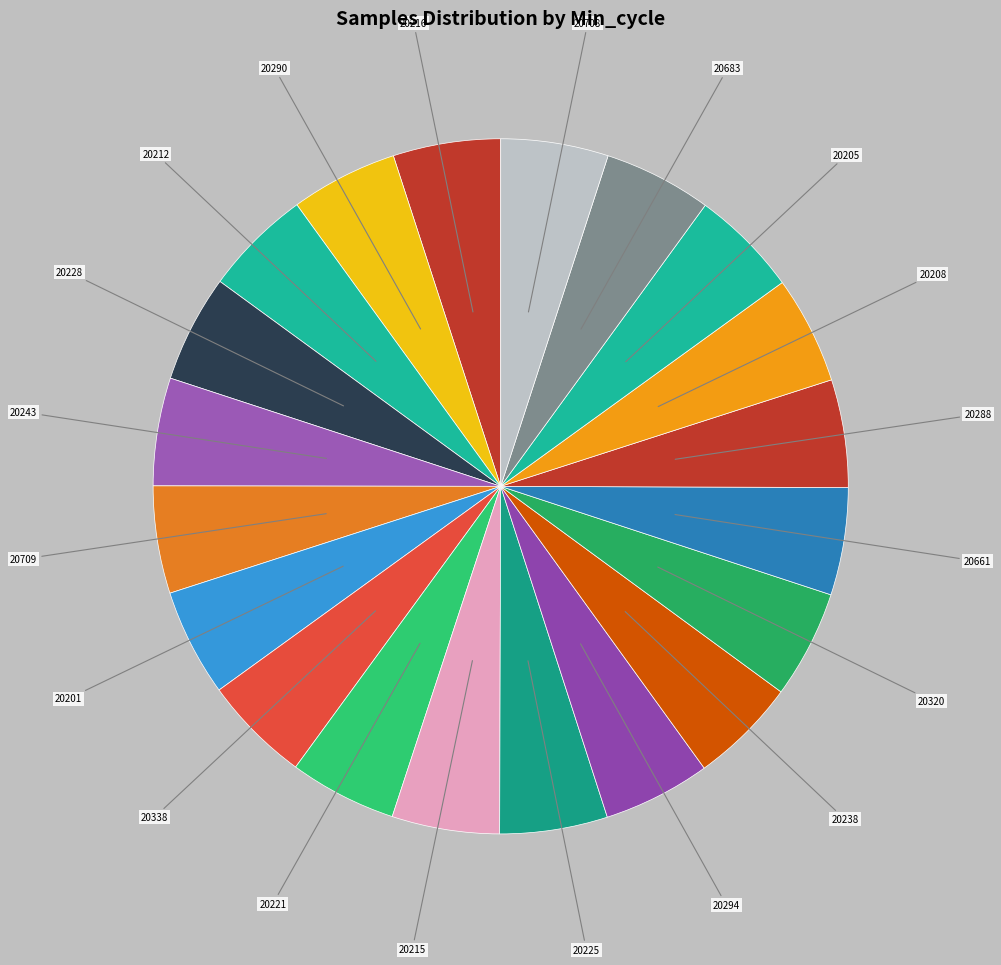

How many slices are in this pie chart?

20